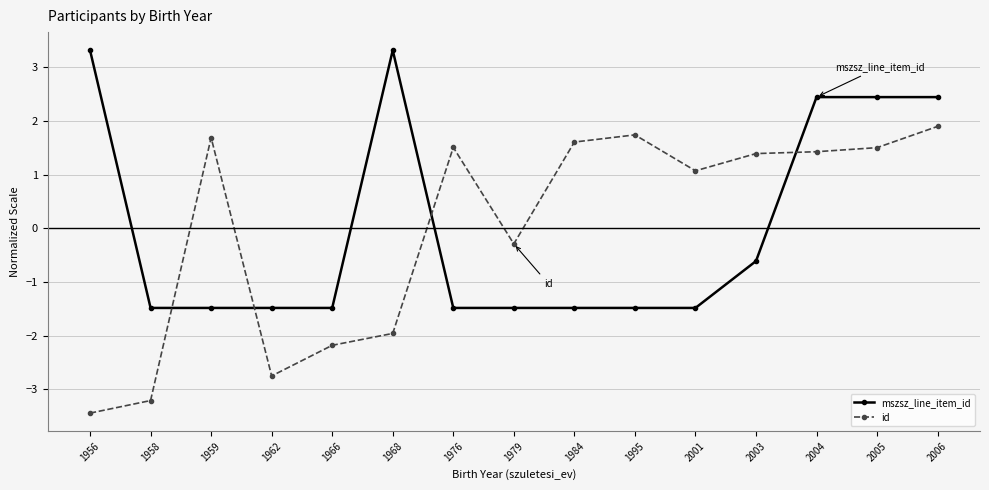

How many lines are shown in the chart?

2